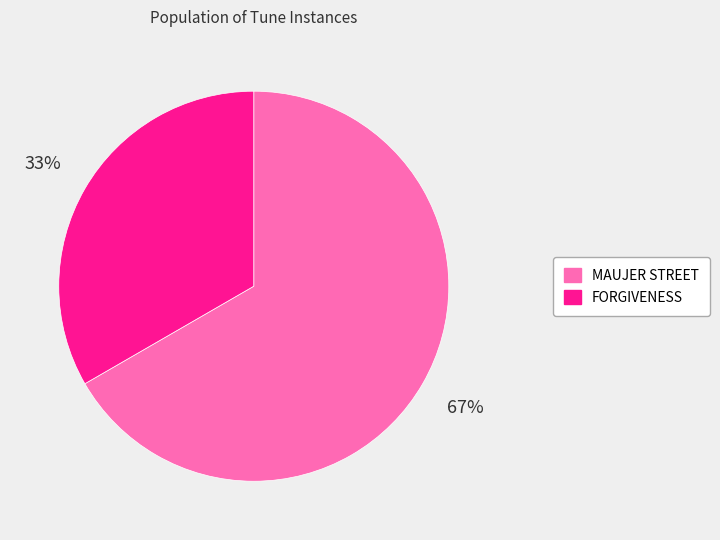

Count the number of slices in the pie.

2